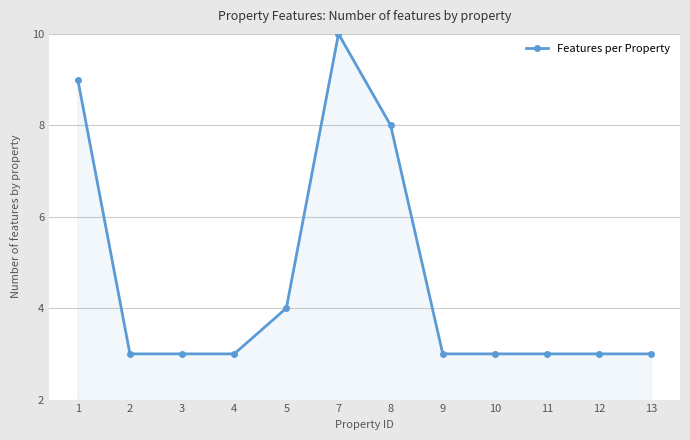

What is the value of the 8th point from the left?

3